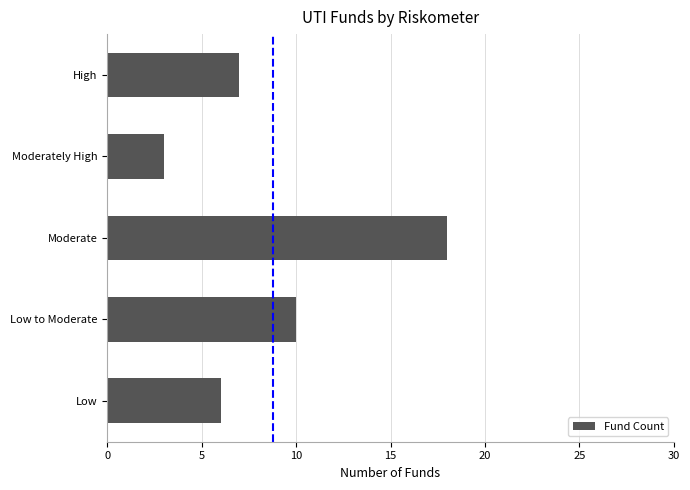

List the labels in order of value, largest first.

Moderate, Low to Moderate, High, Low, Moderately High